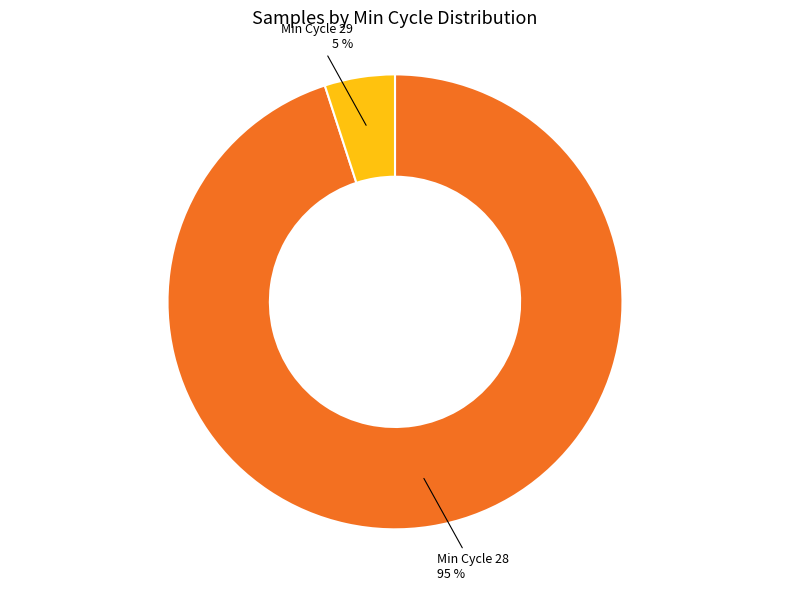

Combined, do Min Cycle 28 and Min Cycle 29 account for over 50%?

Yes